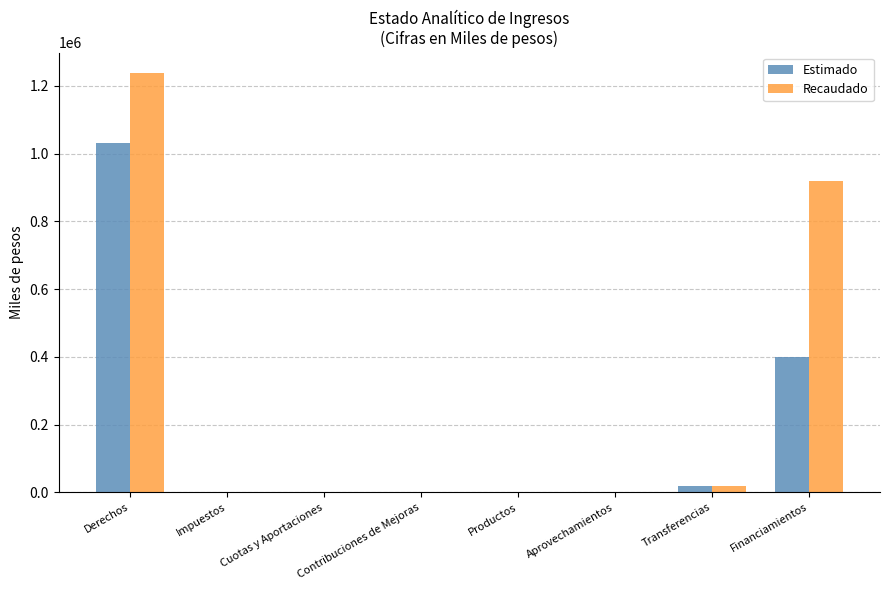

Count the number of data series in this chart.

2